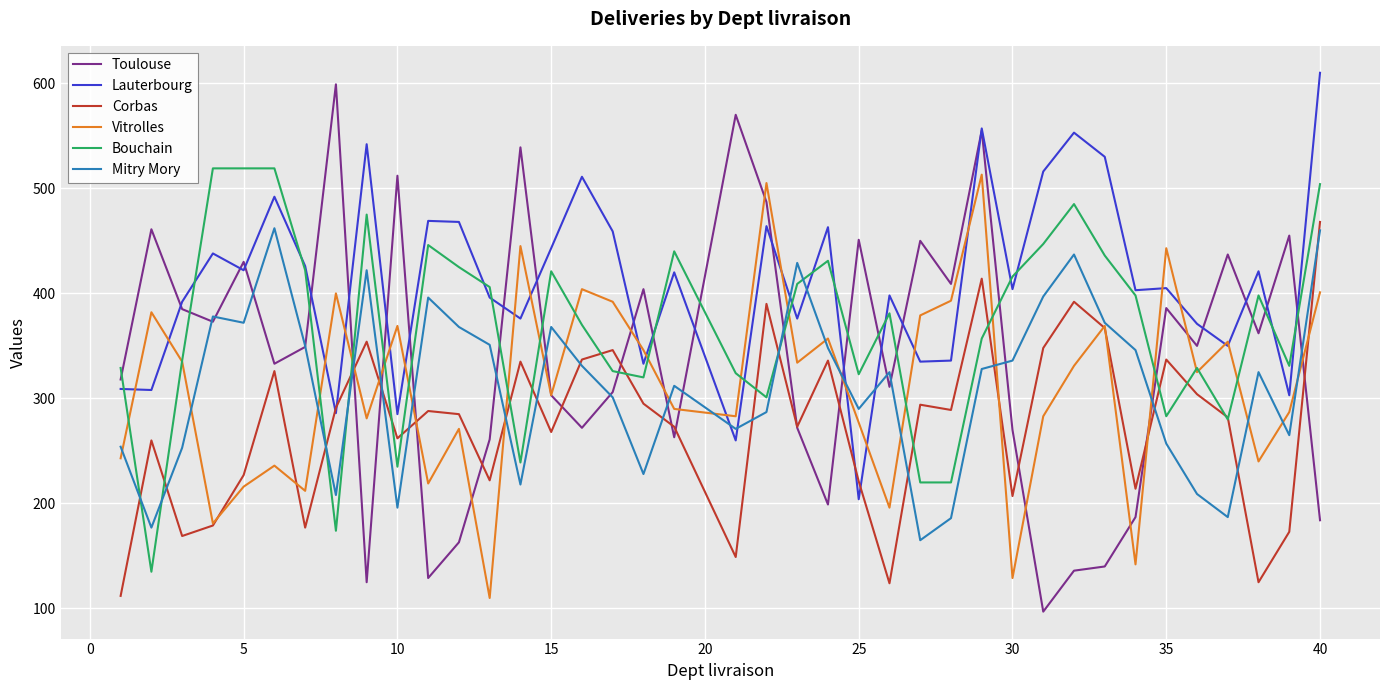

What is the maximum value shown in the chart?

610